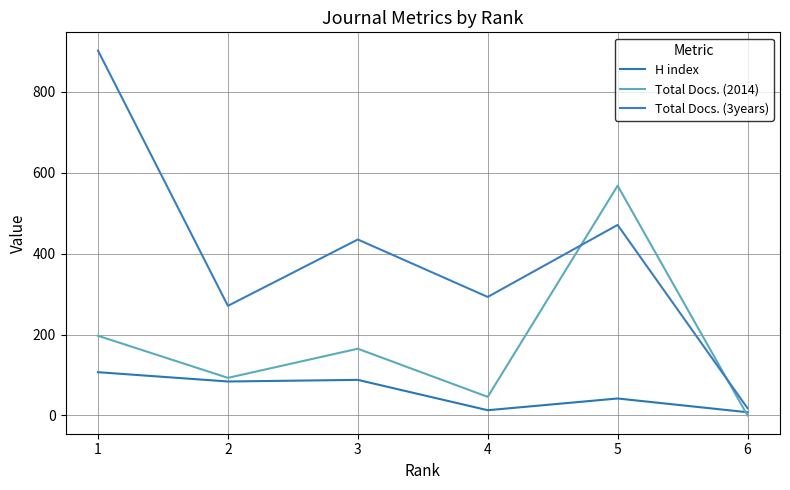

The Total Docs. (3years) series shows 61 at 2. True or false?

False